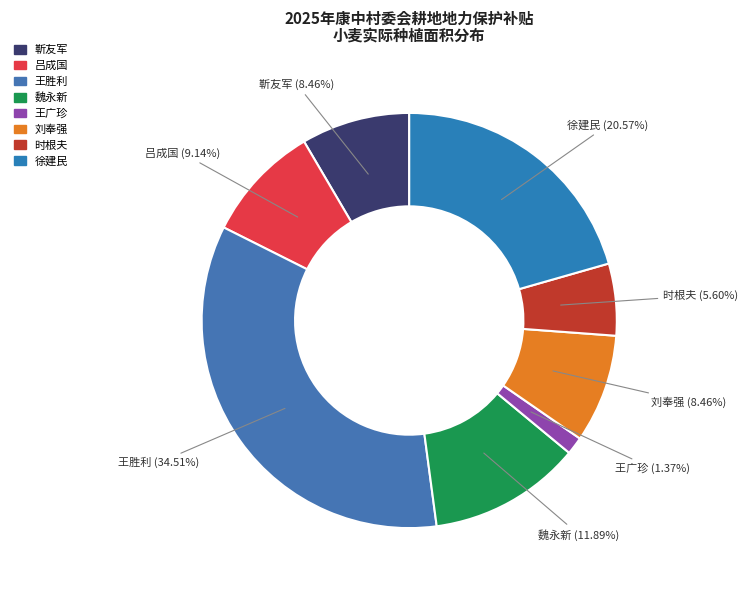

How many segments does this pie chart have?

8